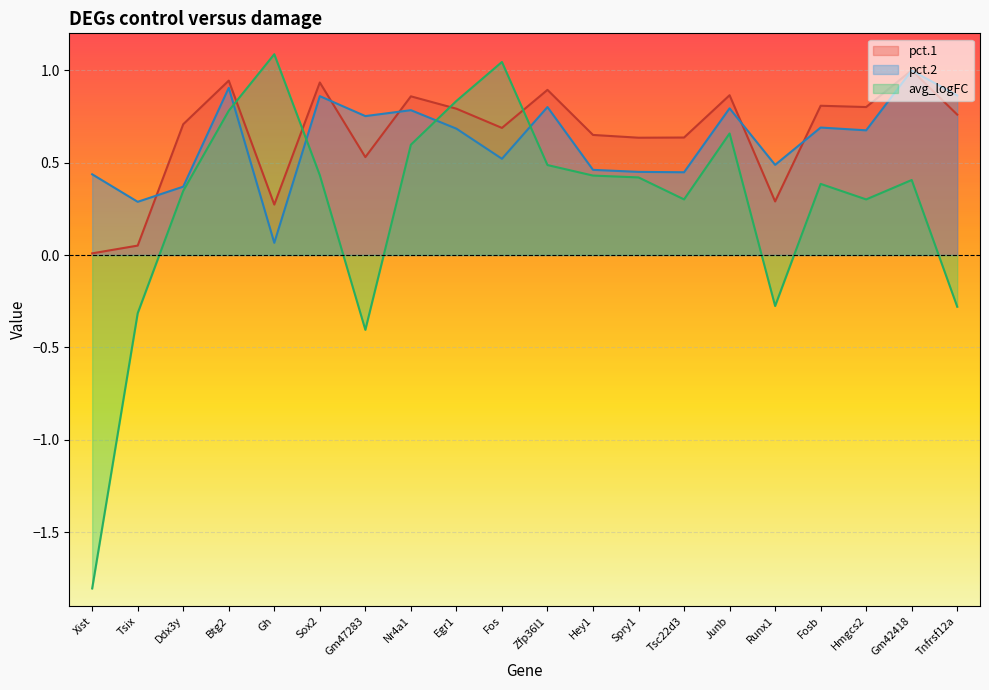

Where is pct.1 nearest to the value 0?

Xist